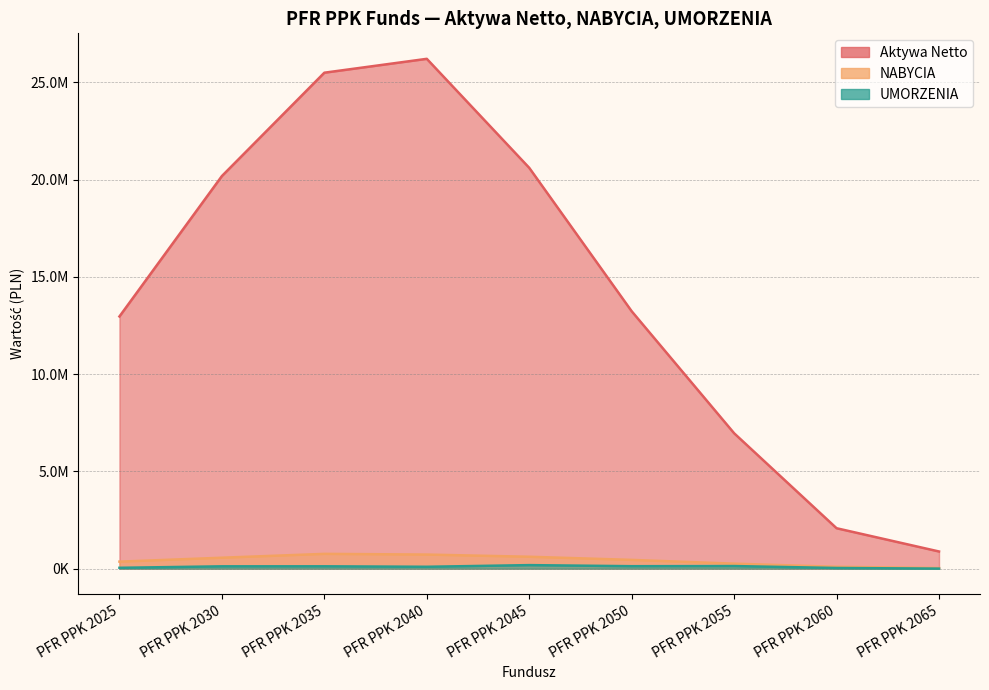

Where does the UMORZENIA series first go above 120087?

PFR PPK 2030